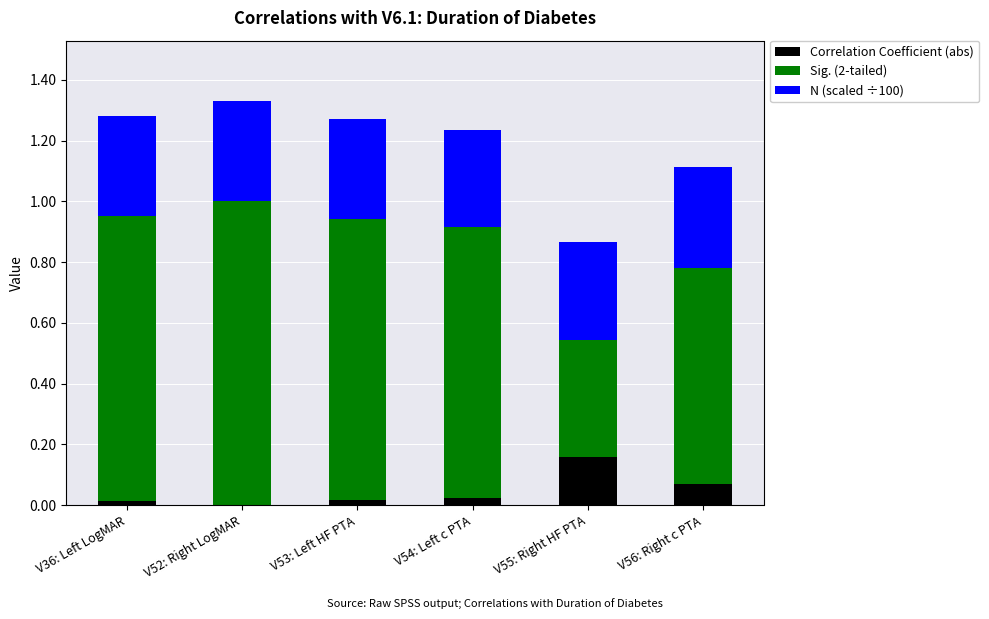

The Correlation Coefficient (abs) series shows 0.0 at V36: Left LogMAR. True or false?

True